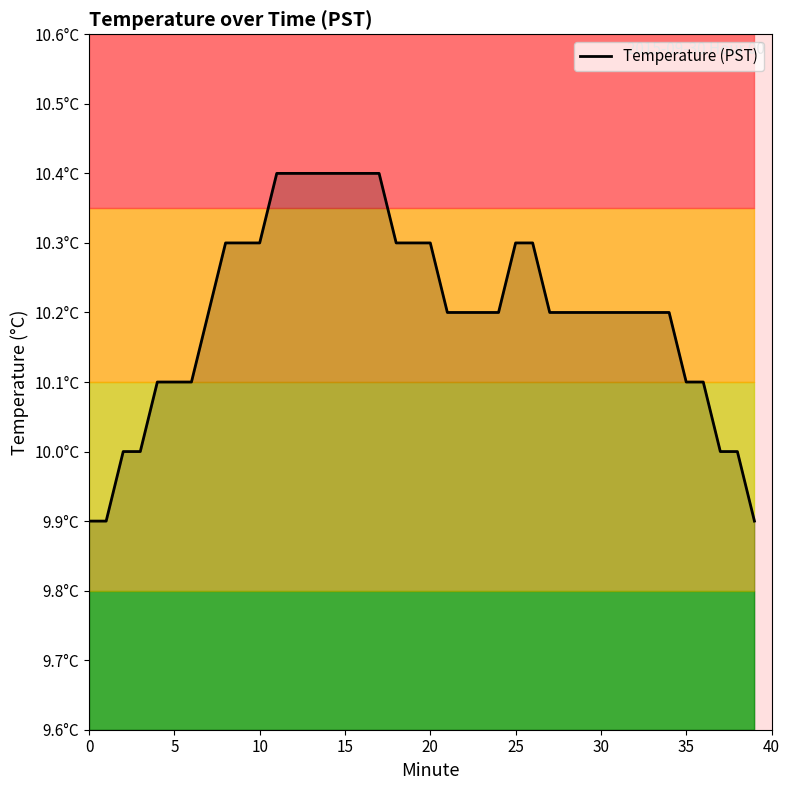

The chart shows a value of 4.9 at 15. True or false?

False